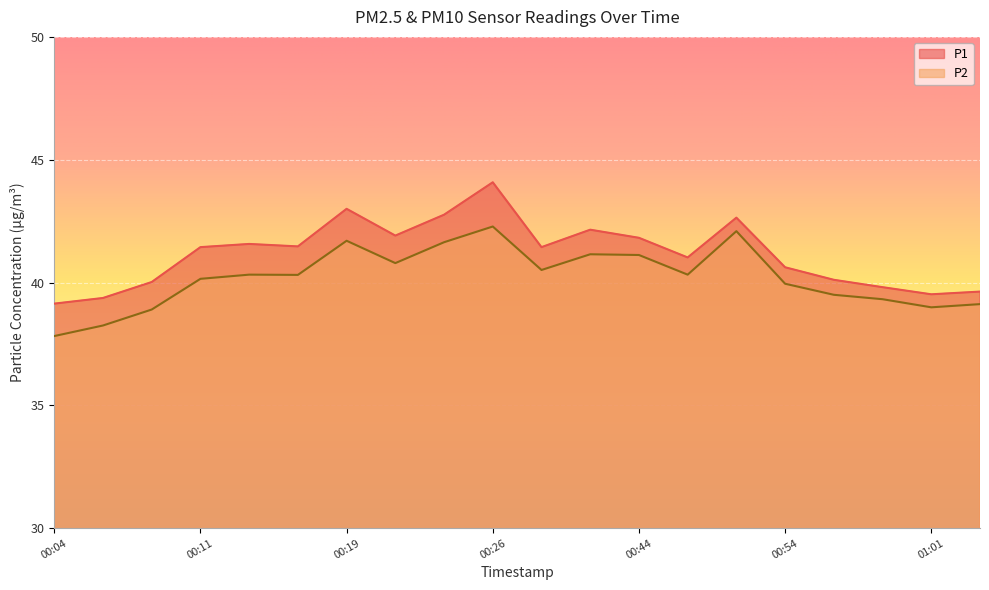

Reading right to left, transcribe all the data shown in this chart.

P1: 39.6	39.5	39.8	40.1	40.6	42.6	41.0	41.8	42.1	41.4	44.1	42.8	41.9	43.0	41.5	41.6	41.4	40.0	39.4	39.1
P2: 39.1	39.0	39.3	39.5	40.0	42.1	40.3	41.1	41.1	40.5	42.3	41.6	40.8	41.7	40.3	40.3	40.1	38.9	38.2	37.8